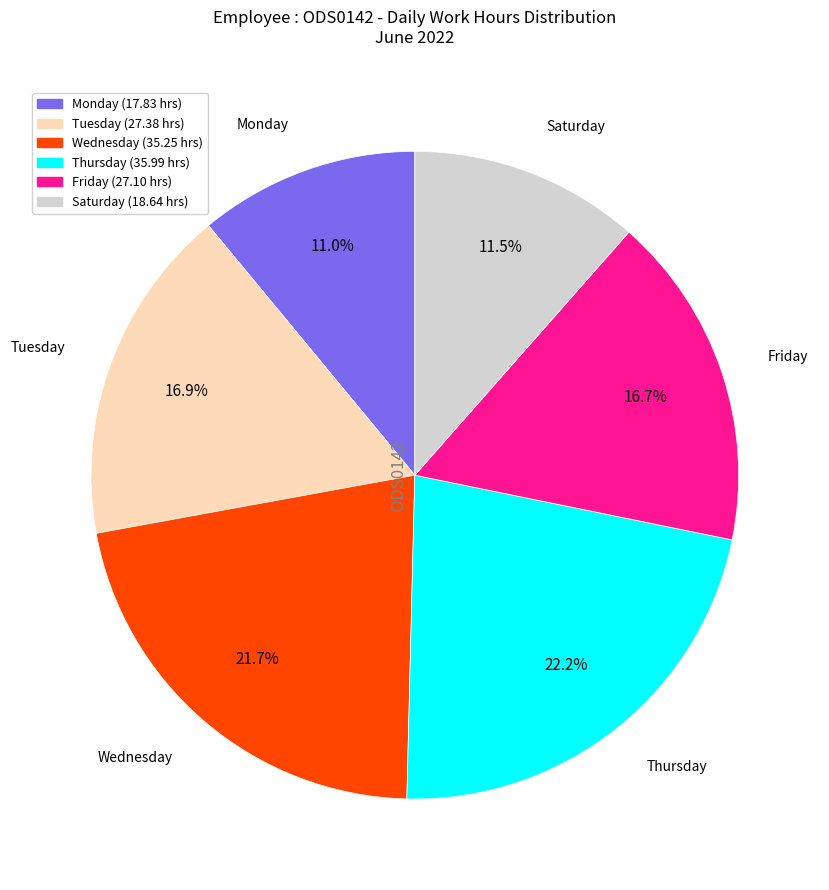

Is there any slice that represents more than half of the pie?

No